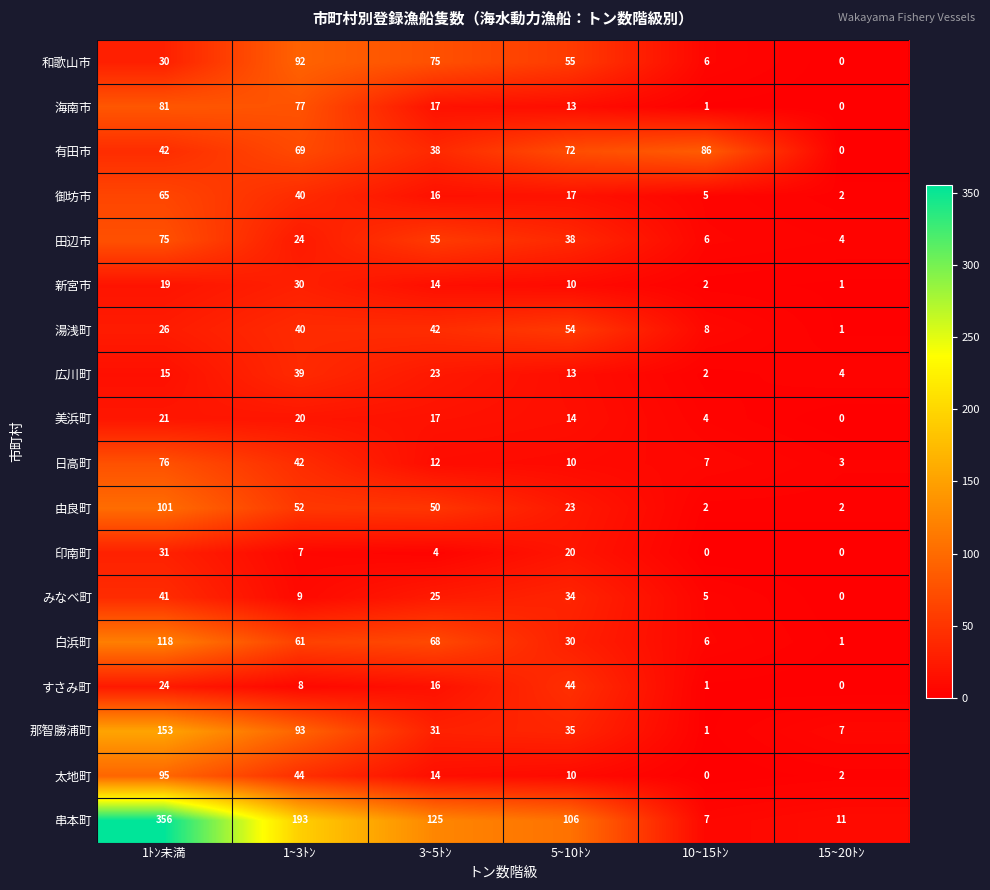

What is the minimum value for 日高町?

3